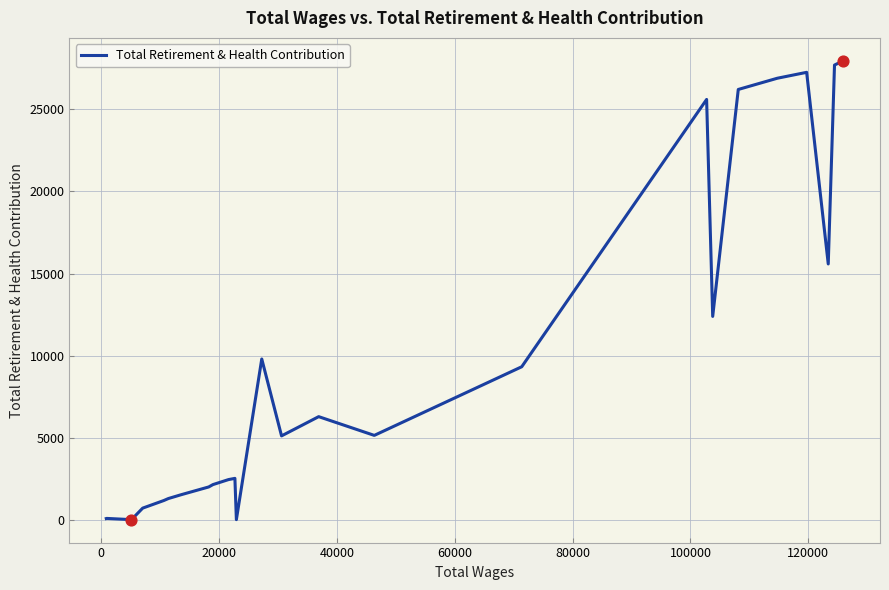

What is the greatest value displayed?

27963